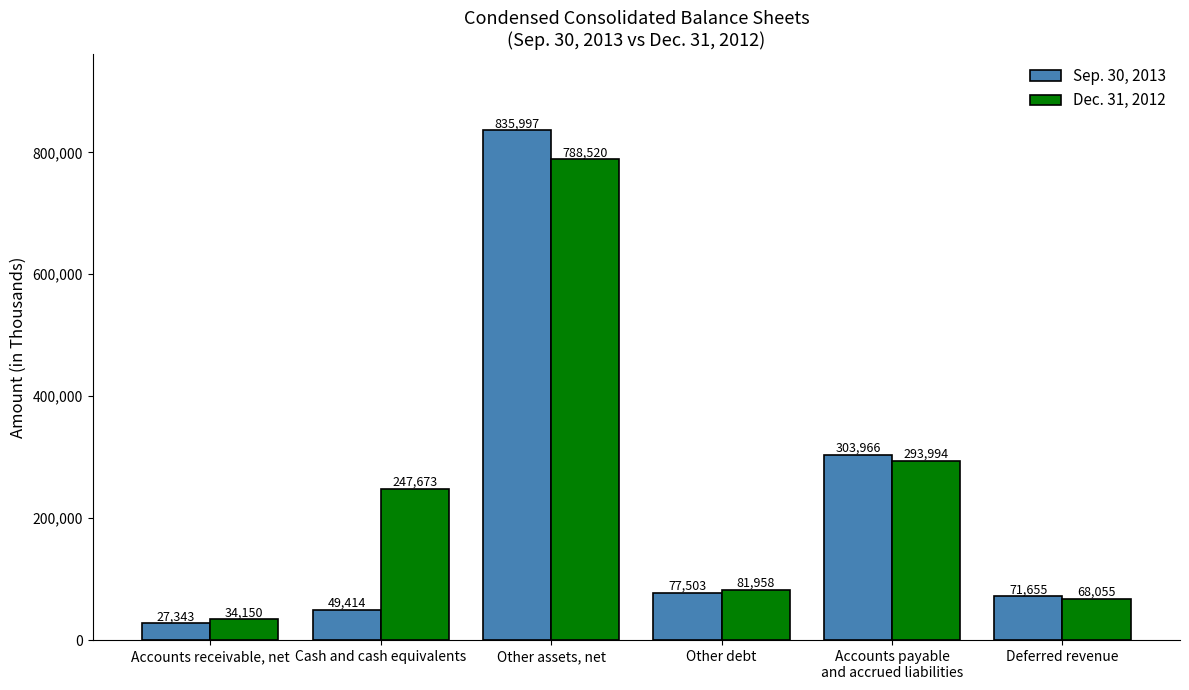

Reading right to left, what are all the values shown in this chart?

Sep. 30, 2013: Deferred revenue=71655	Accounts payable
and accrued liabilities=303966	Other debt=77503	Other assets, net=835997	Cash and cash equivalents=49414	Accounts receivable, net=27343
Dec. 31, 2012: Deferred revenue=68055	Accounts payable
and accrued liabilities=293994	Other debt=81958	Other assets, net=788520	Cash and cash equivalents=247673	Accounts receivable, net=34150